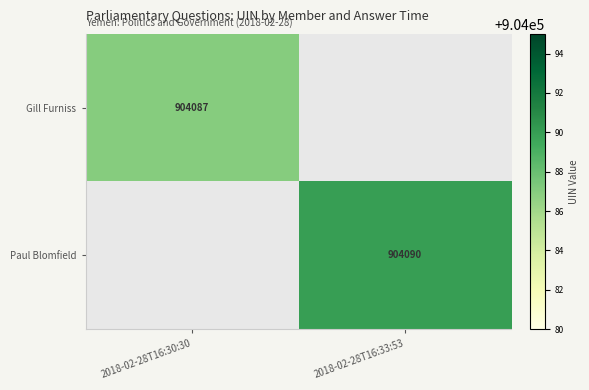

The Paul Blomfield series shows 904090 at 2018-02-28T16:33:53. True or false?

True